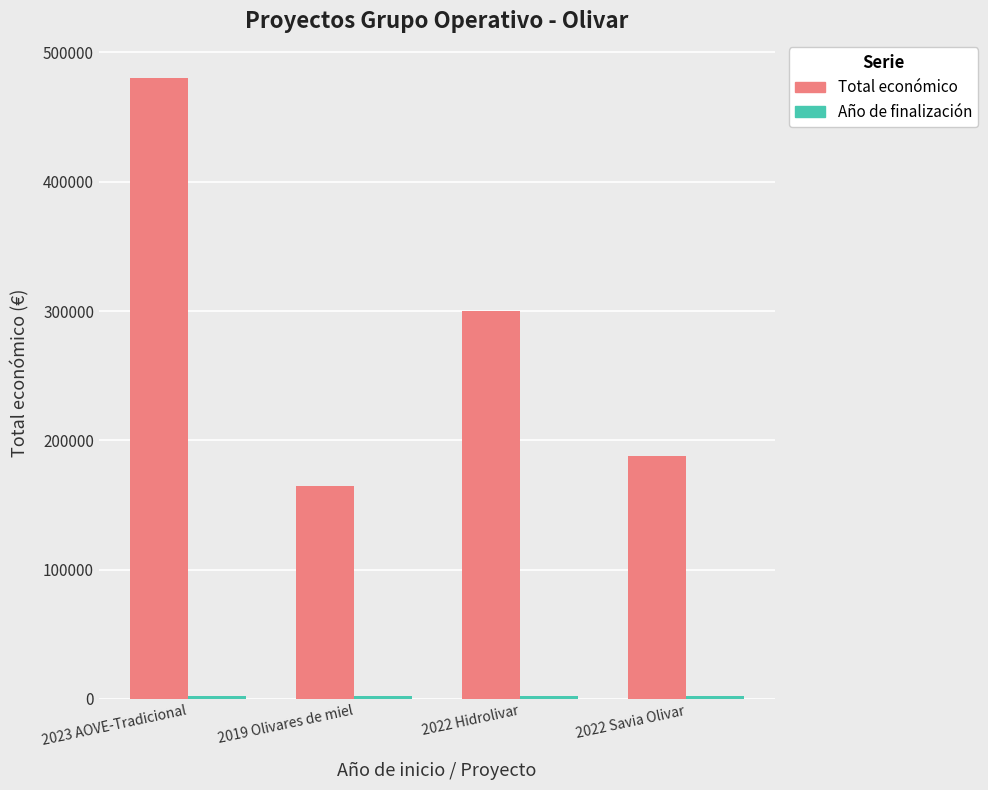

What is the label of the 2nd bar from the right?

2022 Hidrolivar